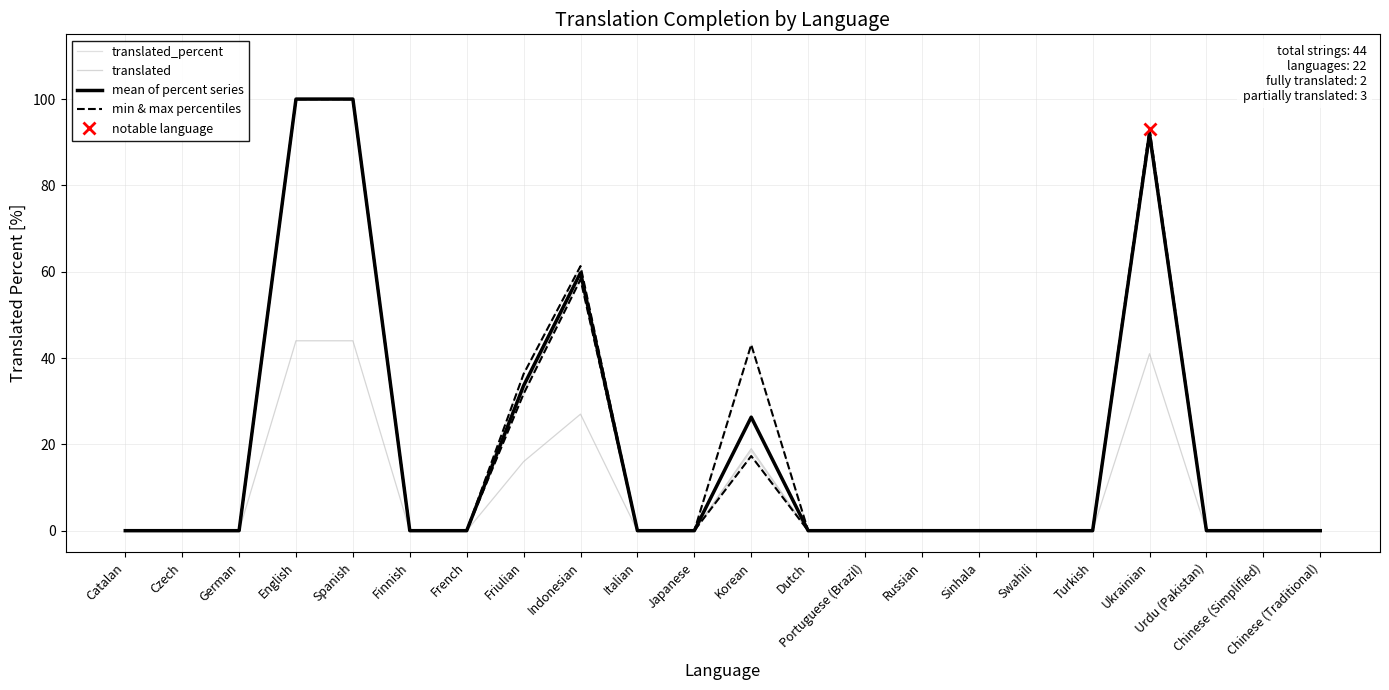

What is the difference between the maximum and minimum values in the translated_percent series?

100.0